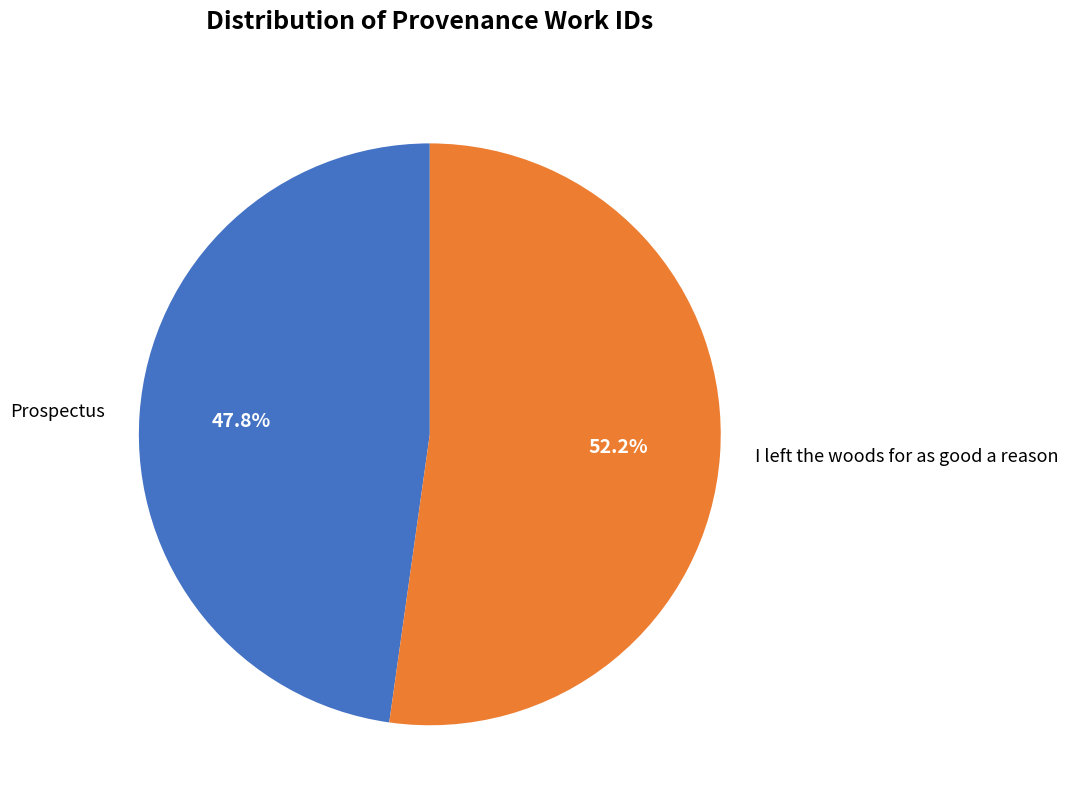

What is the majority slice?

I left the woods for as good a reason